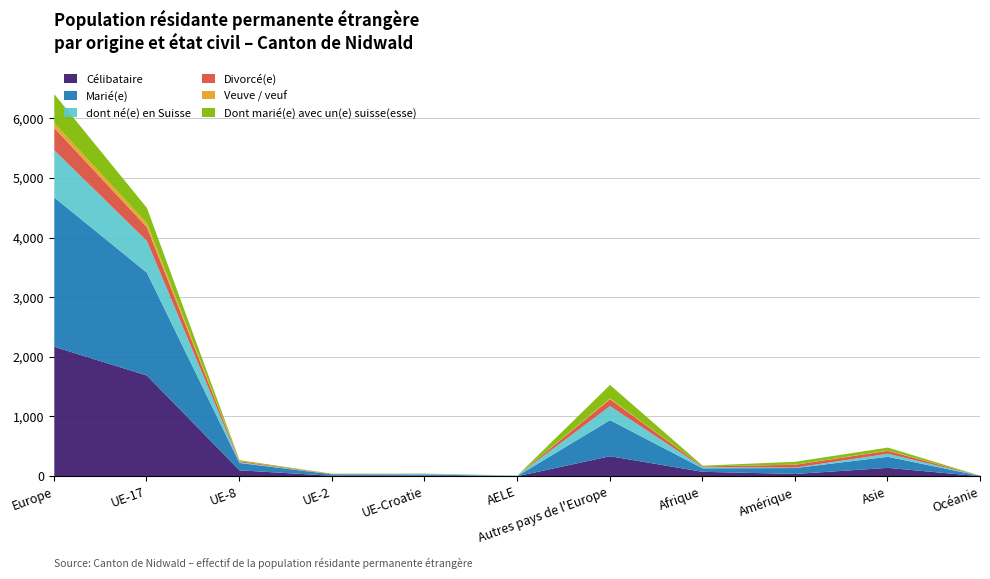

At which category is the sum across all series the highest?

Europe